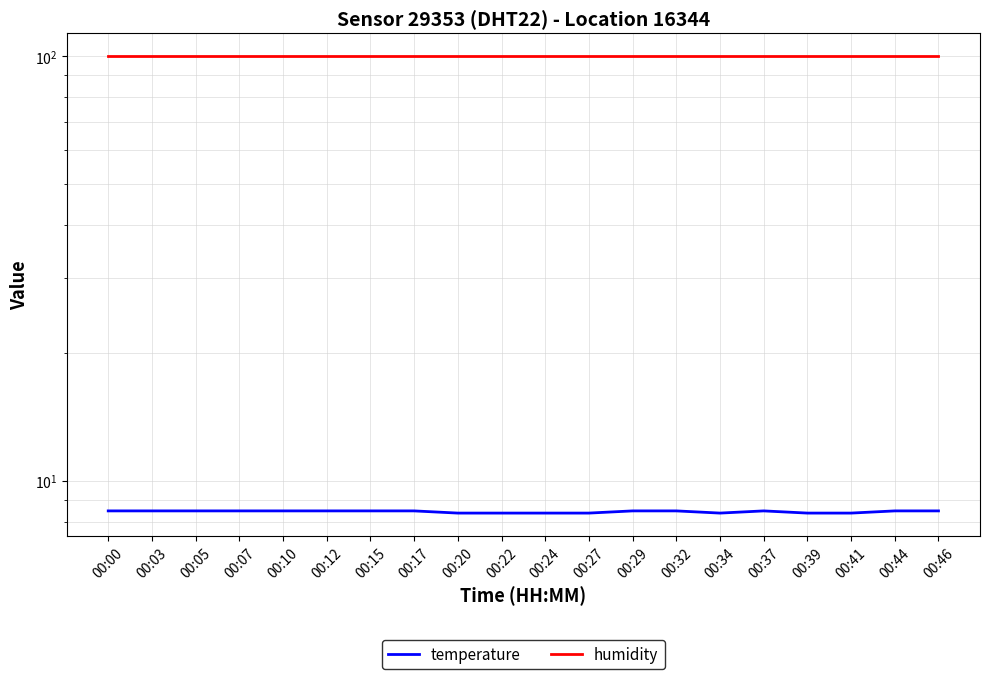

What is the difference between the second highest and second lowest values in the temperature series?

0.1